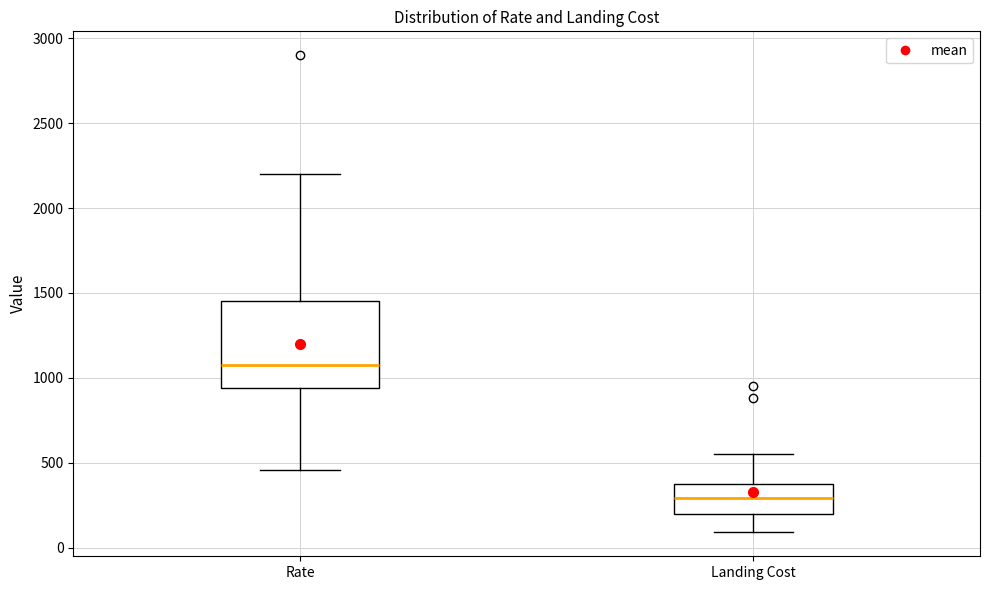

Which box is the tallest, from its lower edge to its upper edge?

Rate